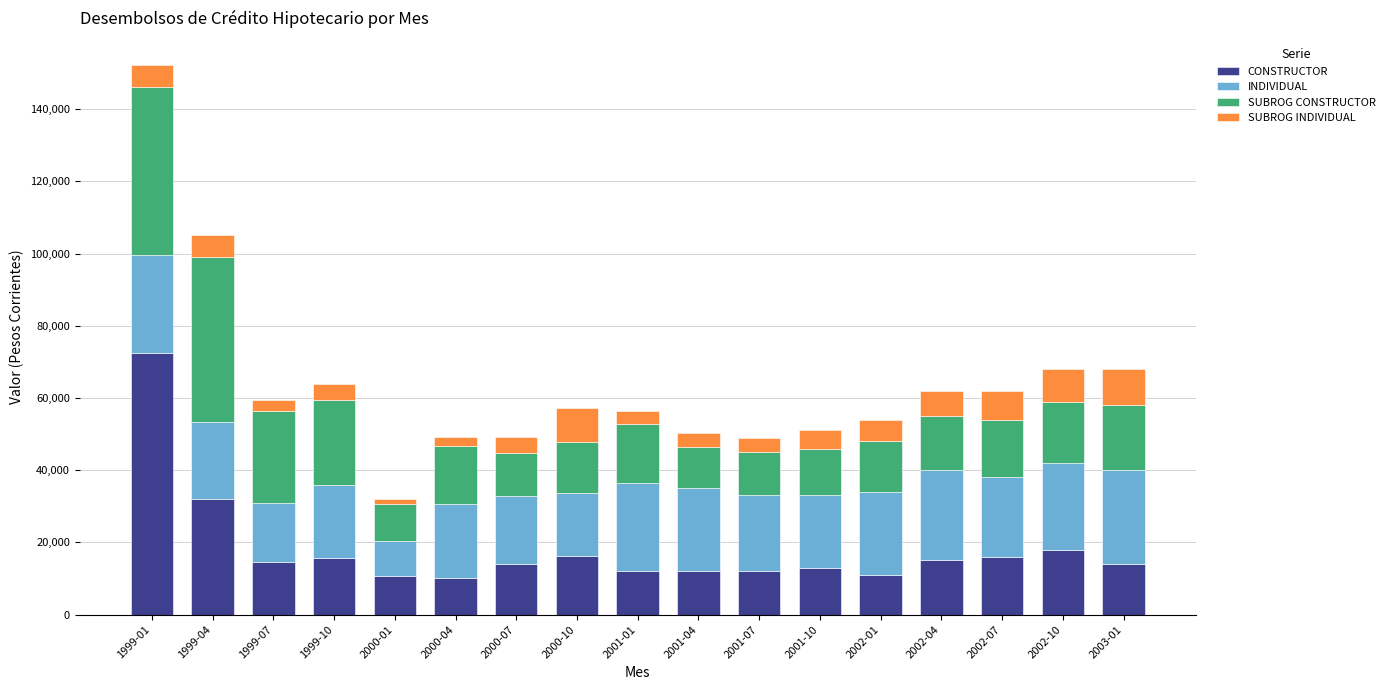

What is the minimum value for CONSTRUCTOR?

10077